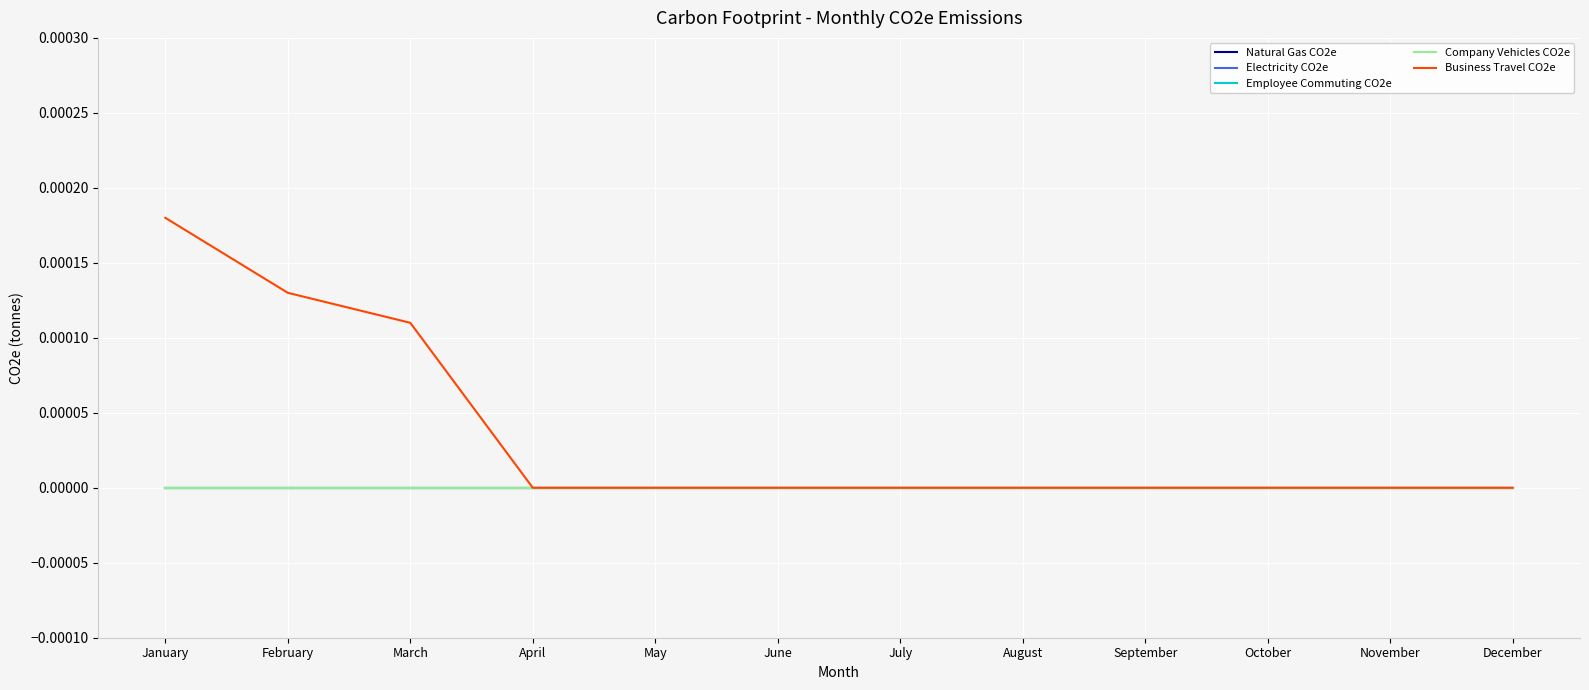

True or false: Business Travel CO2e and Natural Gas CO2e intersect in this chart.

False